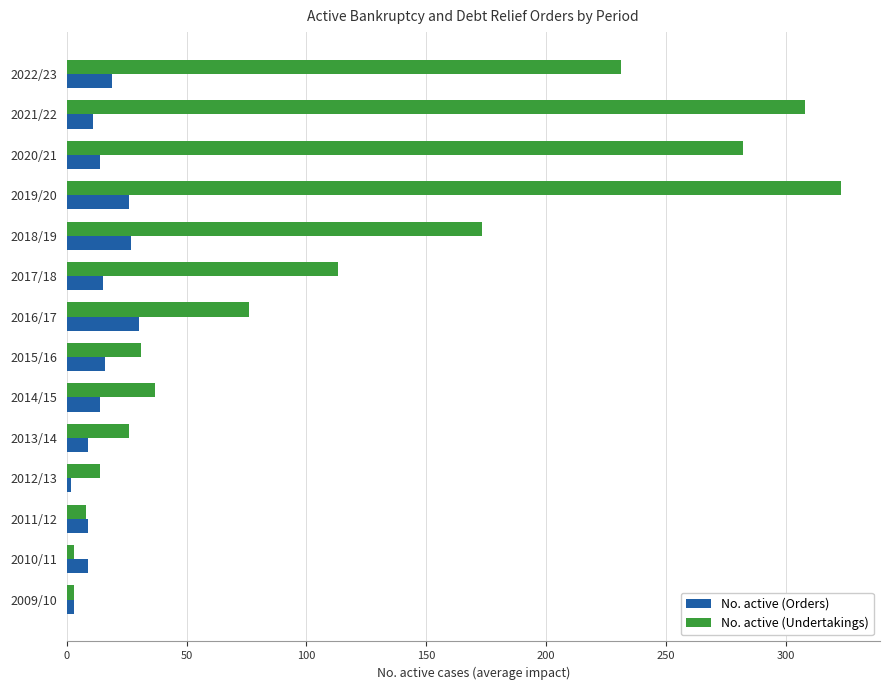

Rank the series at 2018/19 from highest to lowest value.

No. active (Undertakings), No. active (Orders)